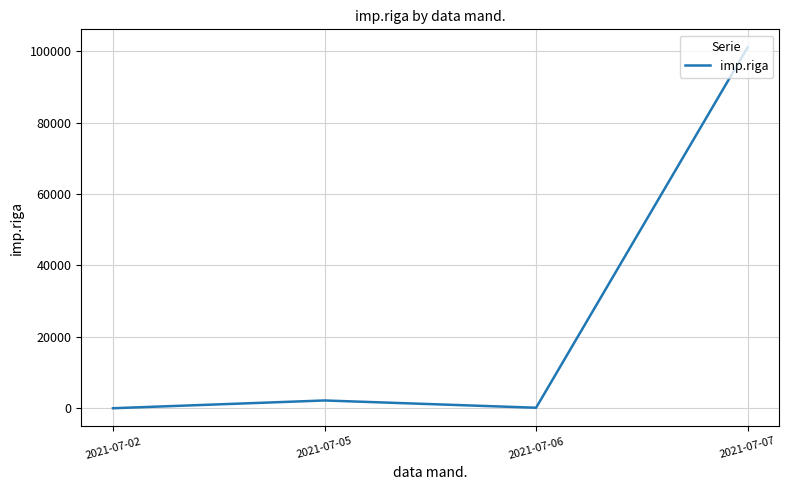

True or false: the data shows 5.7 at 2021-07-02.

True